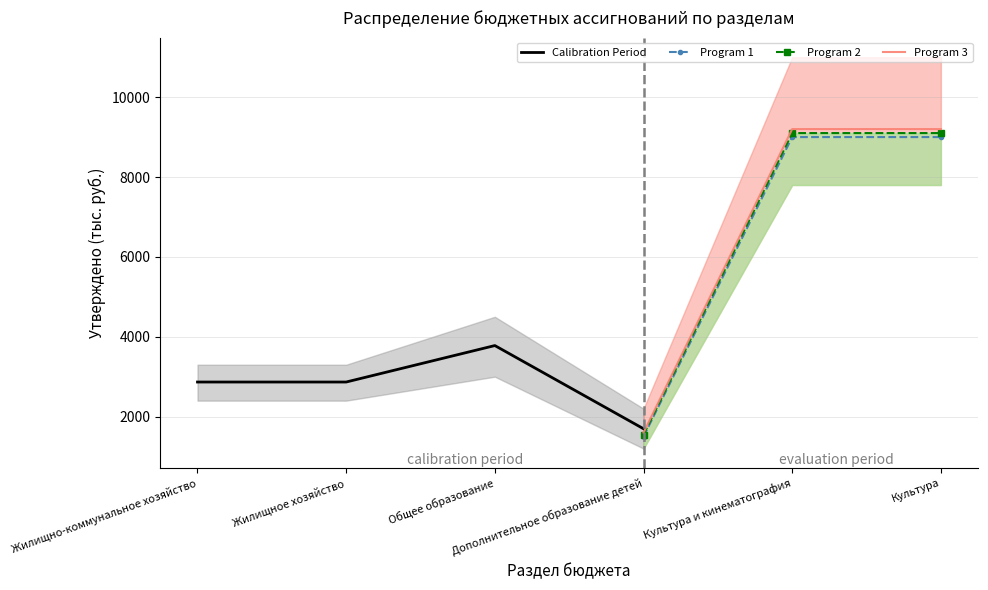

Rank the categories by value from highest to lowest.

Культура и кинематография, Культура, Общее образование, Жилищно-коммунальное хозяйство, Жилищное хозяйство, Дополнительное образование детей